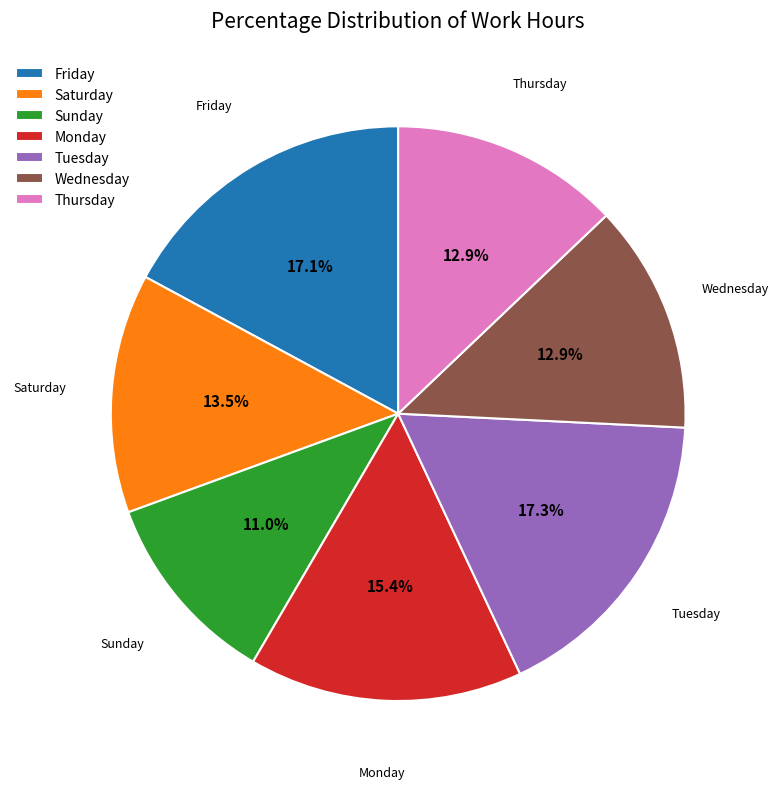

Which slice is the smallest?

Sunday